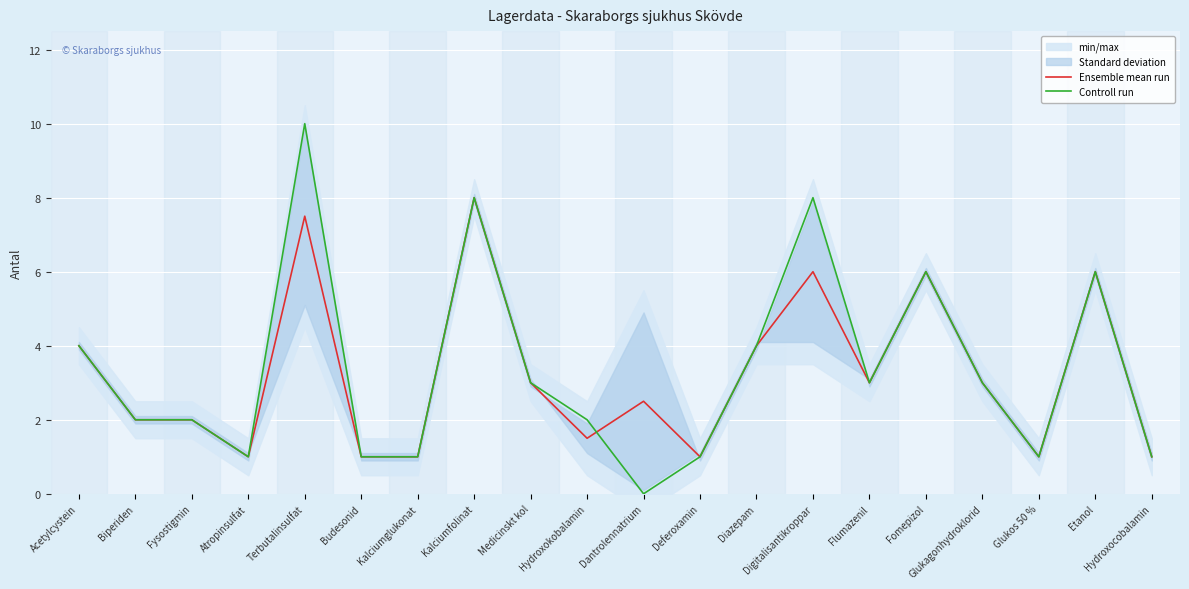

What is the value of the Controll run point at the 3rd from the left?

2.0